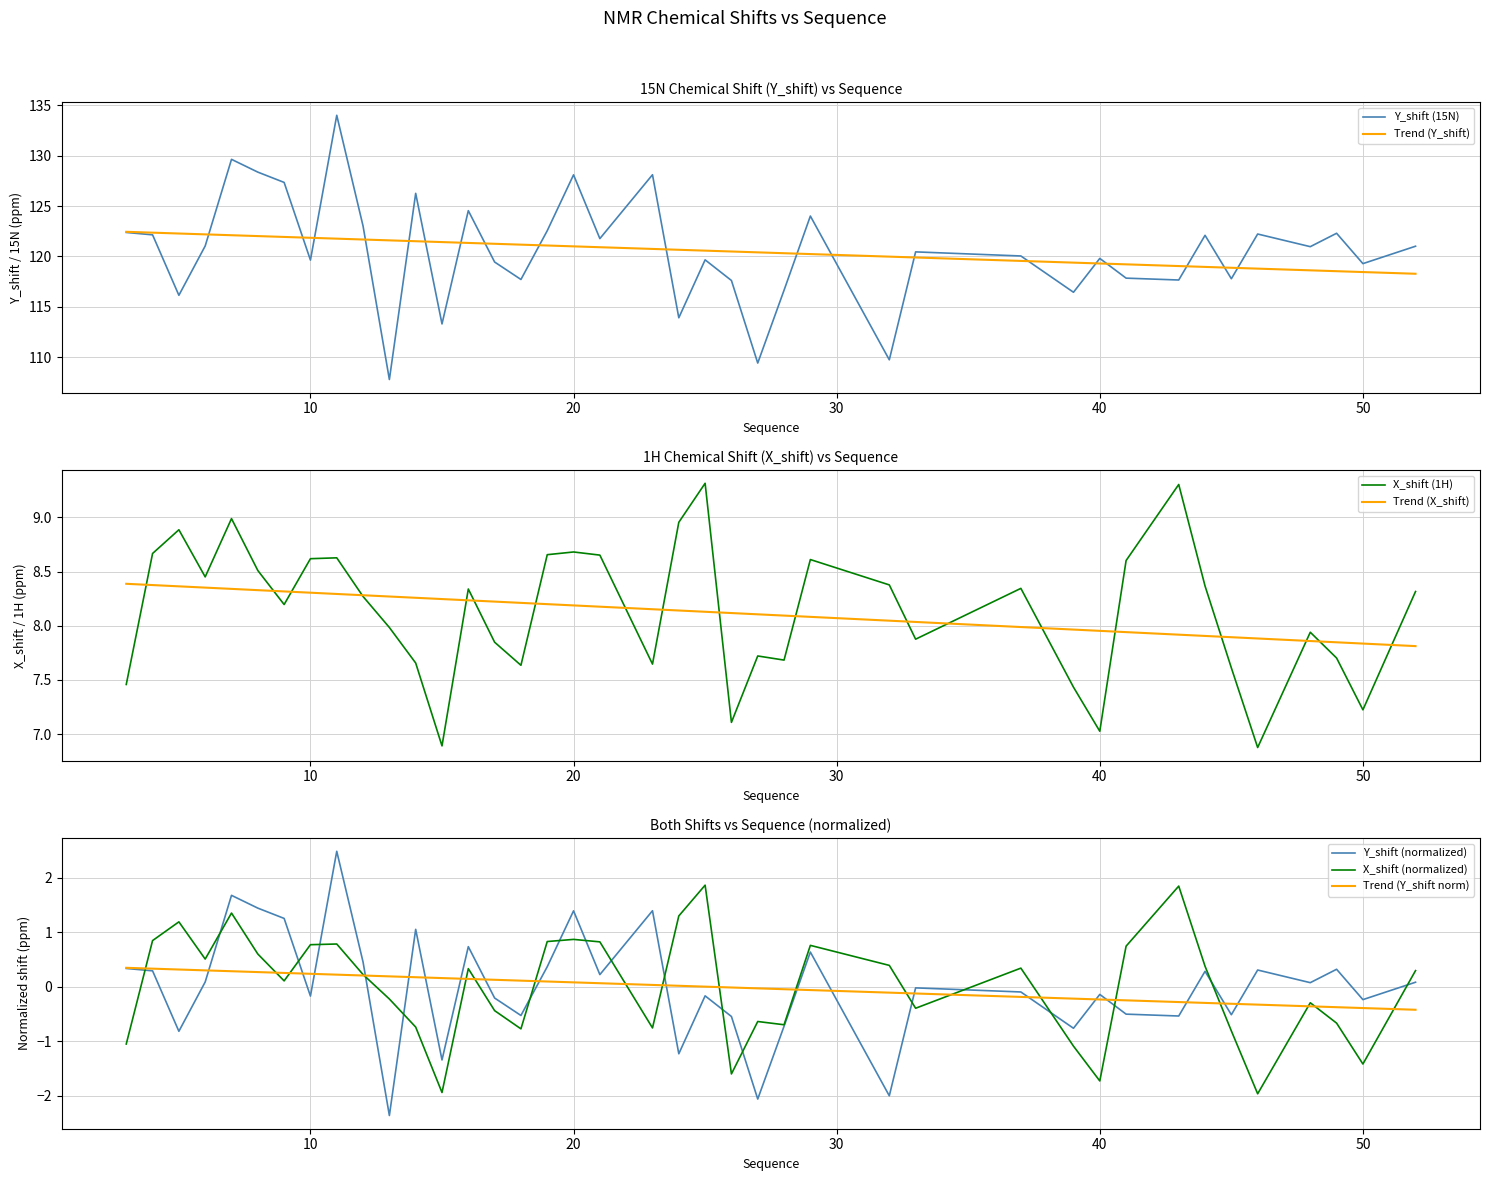

The value of X_shift at 24 is 3.4. True or false?

False